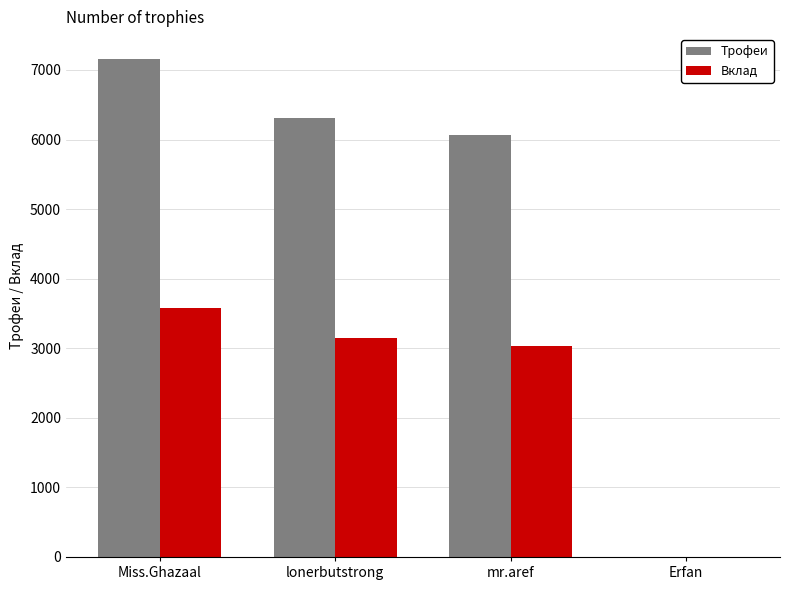

Is it true that Вклад equals 1909 at Erfan?

False